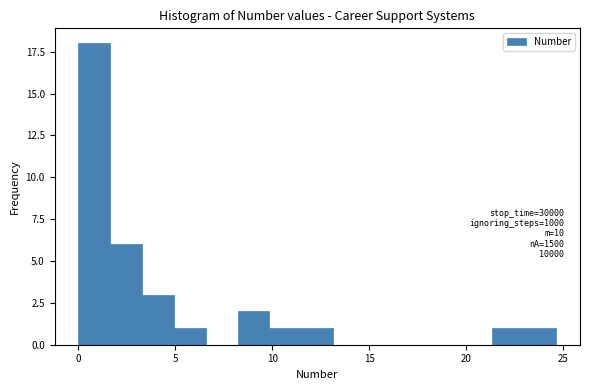

Around what value on the x-axis is the tallest bar? Give the approximate position of its centre, as read against the axis.

1.0